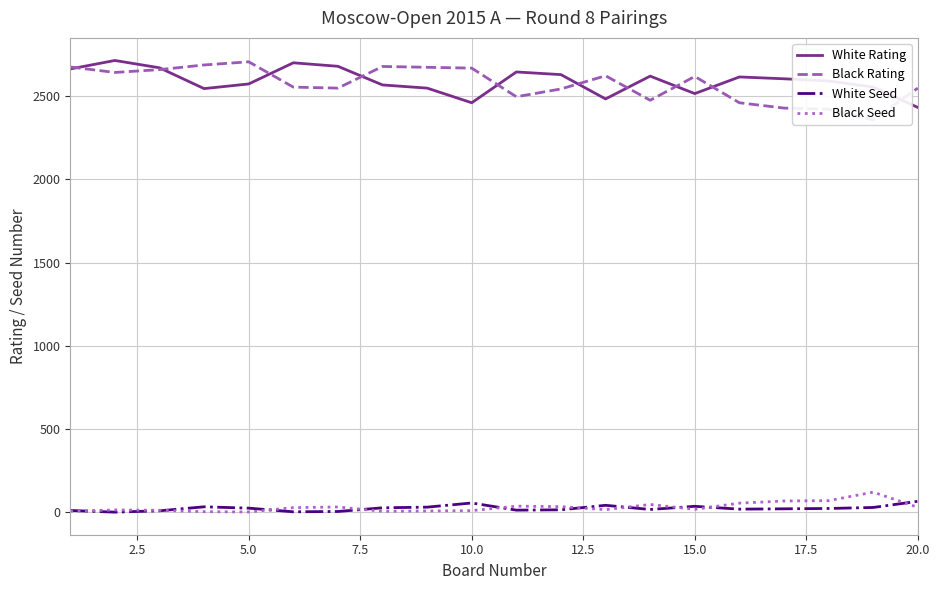

The value of White Rating at 5.0 is 2573. True or false?

True